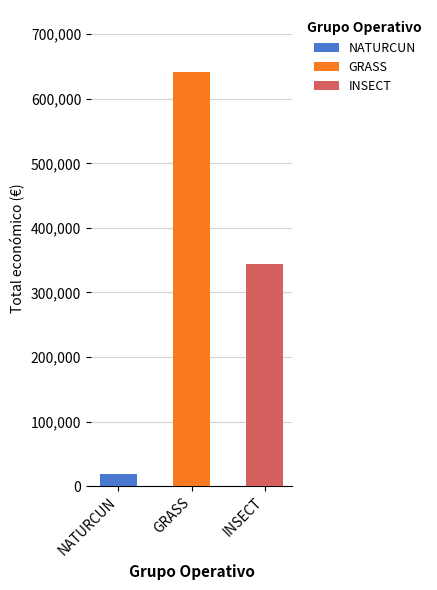

True or false: the data shows 19478 at NATURCUN.

True